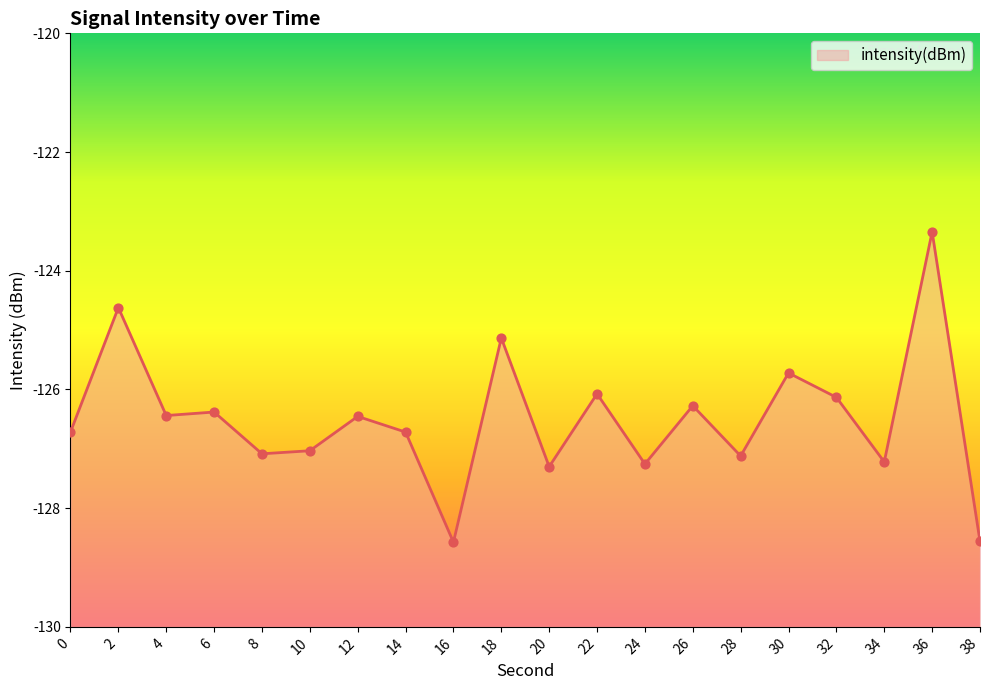

Between 26 and 38, which is larger?

26